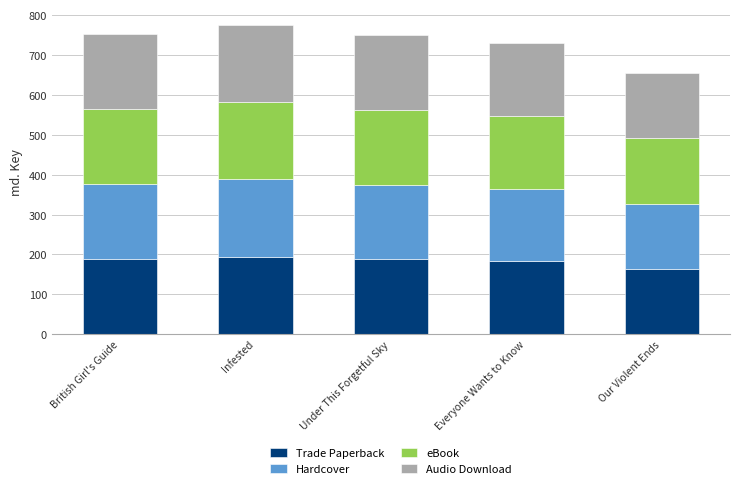

What is the total value across all series at British Girl's Guide?

752.4